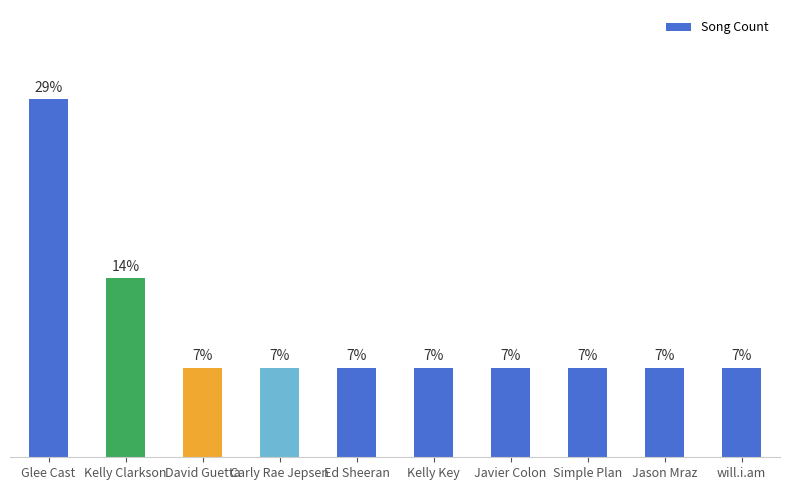

Reading left to right, what are all the values shown in this chart?

Glee Cast=4	Kelly Clarkson=2	David Guetta=1	Carly Rae Jepsen=1	Ed Sheeran=1	Kelly Key=1	Javier Colon=1	Simple Plan=1	Jason Mraz=1	will.i.am=1